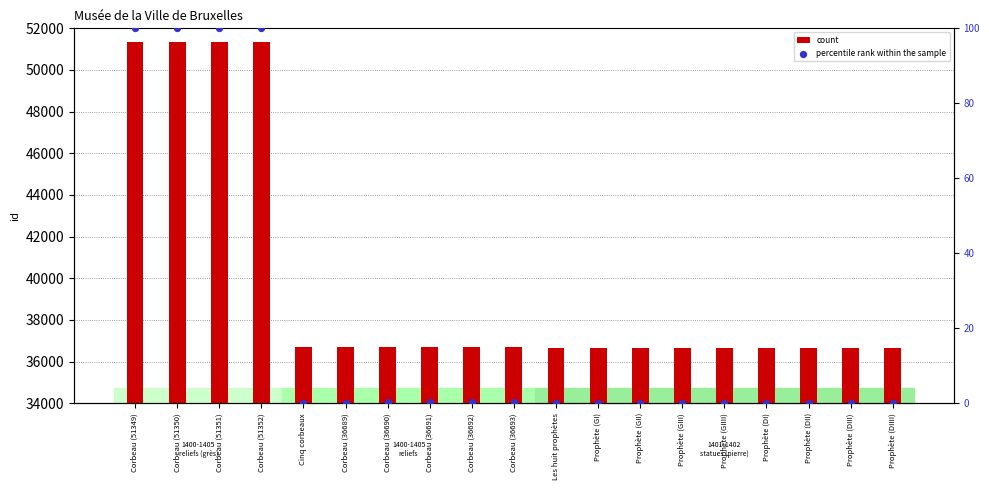

What are all the series names shown in the legend?

count, percentile rank within the sample